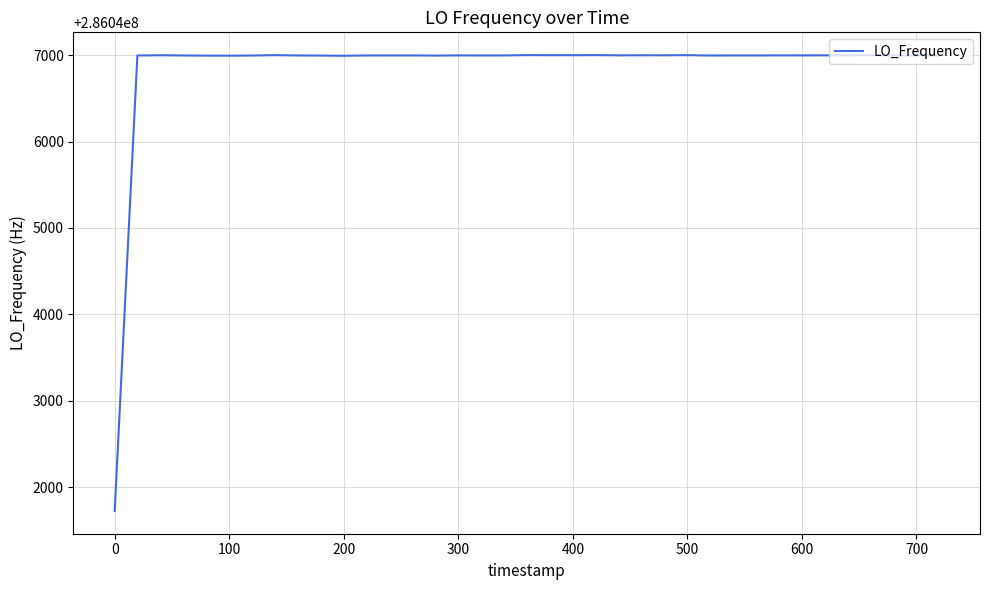

What is the minimum value shown in the chart?

286041722.9